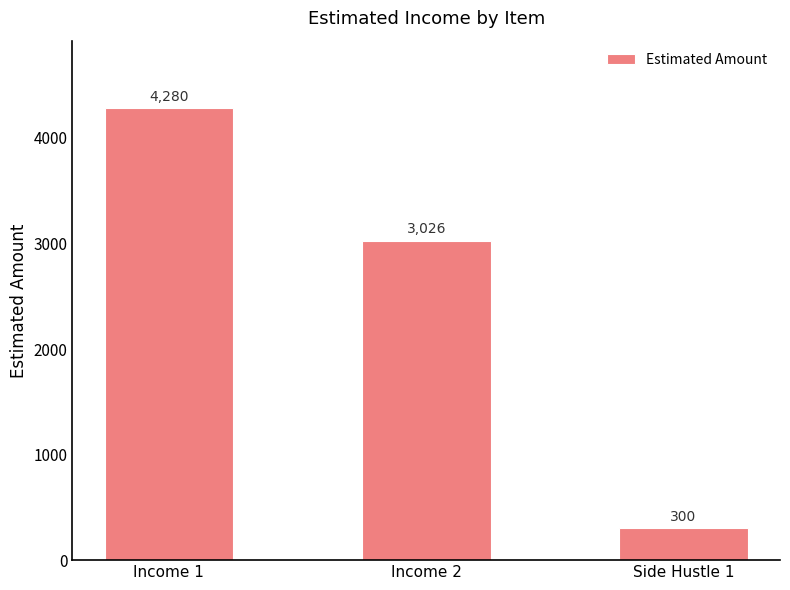

Rank the categories by value from highest to lowest.

Income 1, Income 2, Side Hustle 1